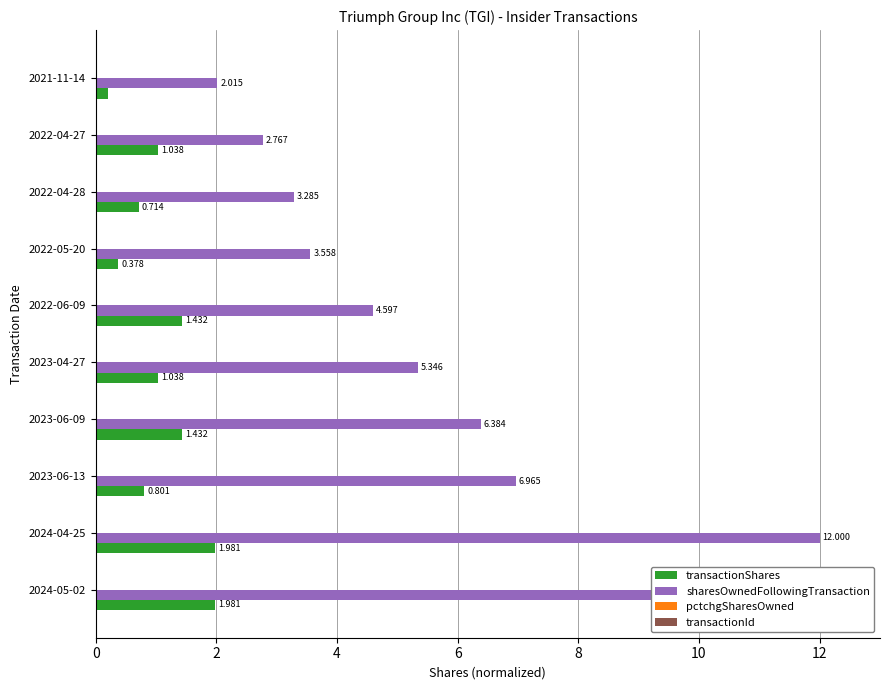

Which series has the largest total across all categories?

sharesOwnedFollowingTransaction